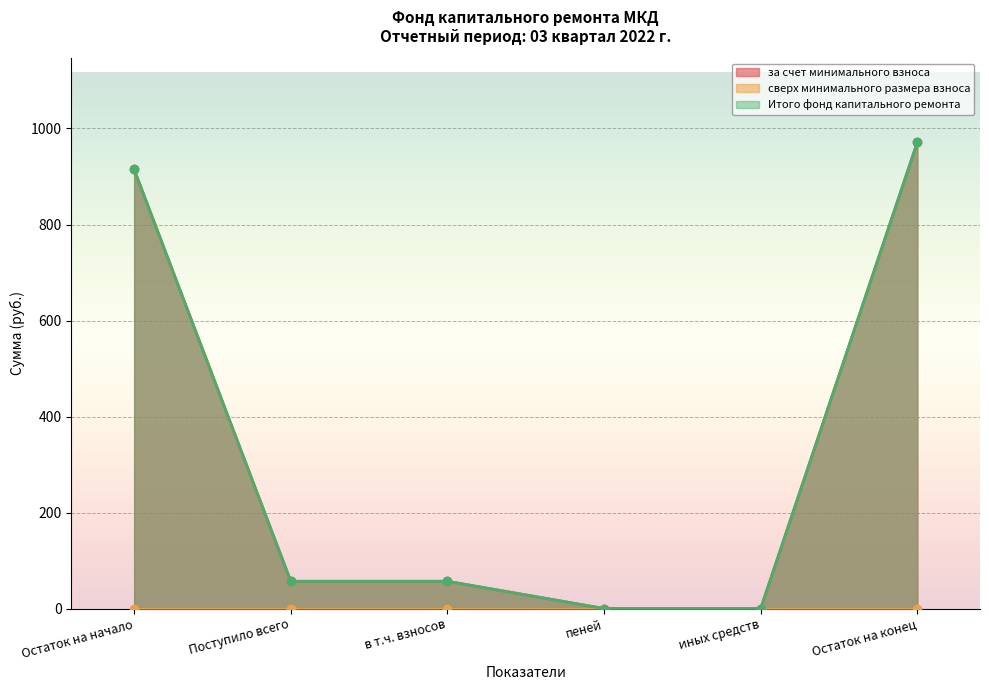

True or false: Итого фонд капитального ремонта has a value of 16.7 at Поступило всего.

False